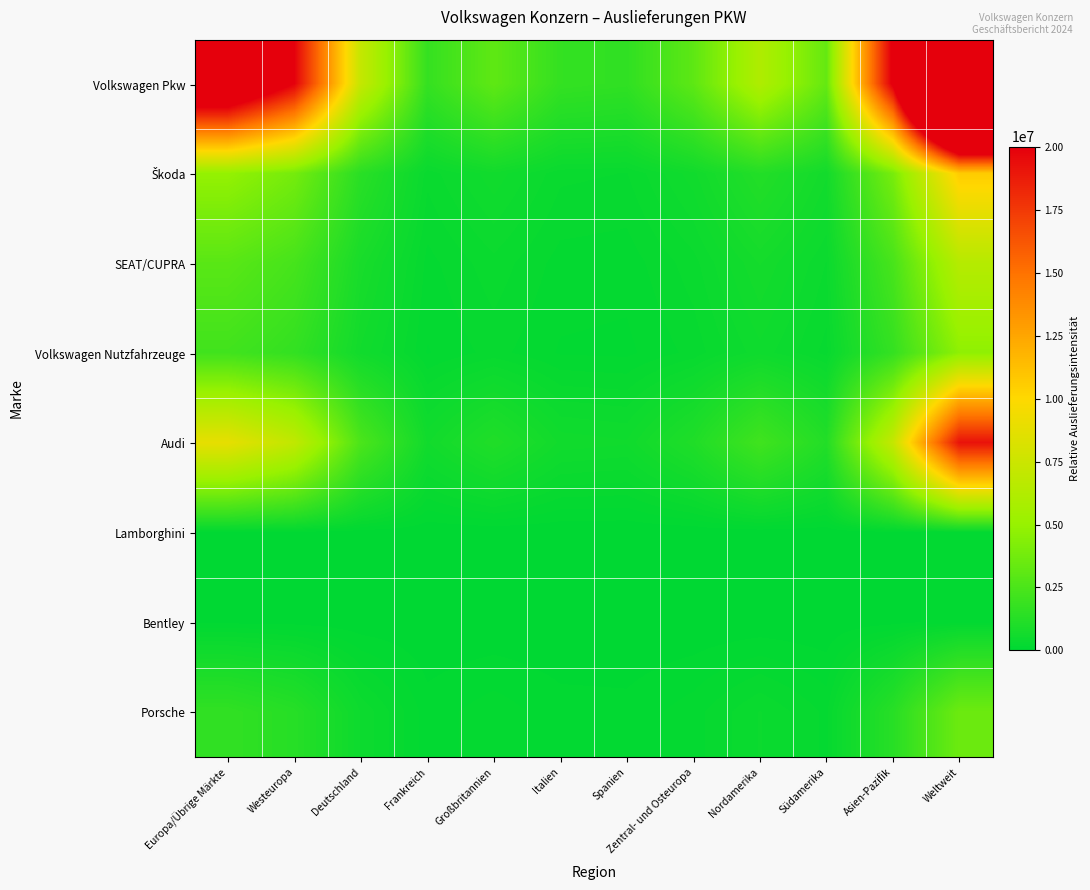

Which series has the widest spread of values?

Volkswagen Pkw